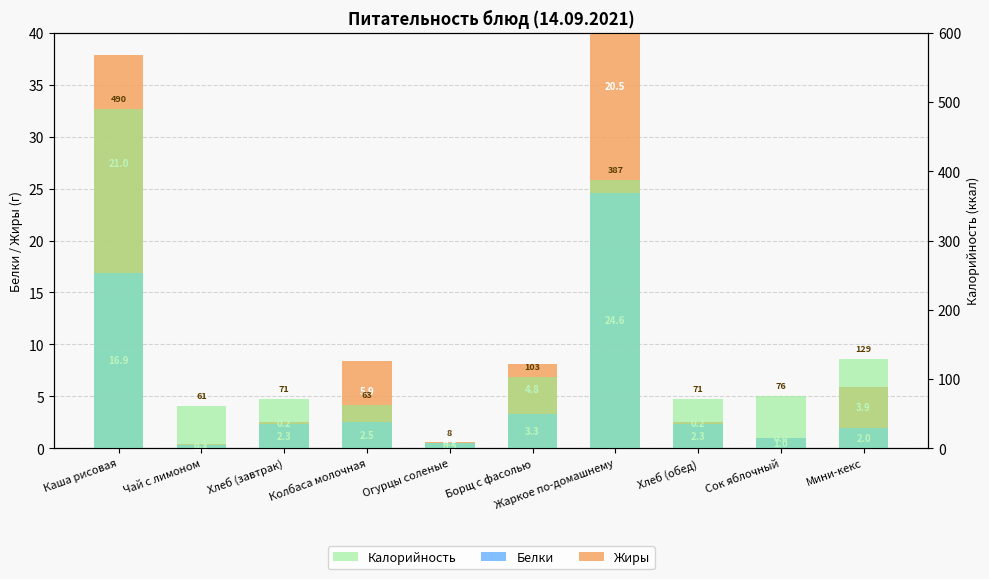

Reading left to right, list all the values displayed in this chart.

Белки: Каша рисовая=16.9	Чай с лимоном=0.3	Хлеб (завтрак)=2.3	Колбаса молочная=2.5	Огурцы соленые=0.5	Борщ с фасолью=3.3	Жаркое по-домашнему=24.6	Хлеб (обед)=2.3	Сок яблочный=1.0	Мини-кекс=2.0
Жиры: Каша рисовая=21.0	Чай с лимоном=0.1	Хлеб (завтрак)=0.2	Колбаса молочная=5.9	Огурцы соленые=0.1	Борщ с фасолью=4.8	Жаркое по-домашнему=20.5	Хлеб (обед)=0.2	Сок яблочный=0.0	Мини-кекс=3.9
Калорийность: Каша рисовая=490.4	Чай с лимоном=61.1	Хлеб (завтрак)=71.0	Колбаса молочная=63.0	Огурцы соленые=7.8	Борщ с фасолью=103.0	Жаркое по-домашнему=387.0	Хлеб (обед)=71.0	Сок яблочный=76.0	Мини-кекс=129.0